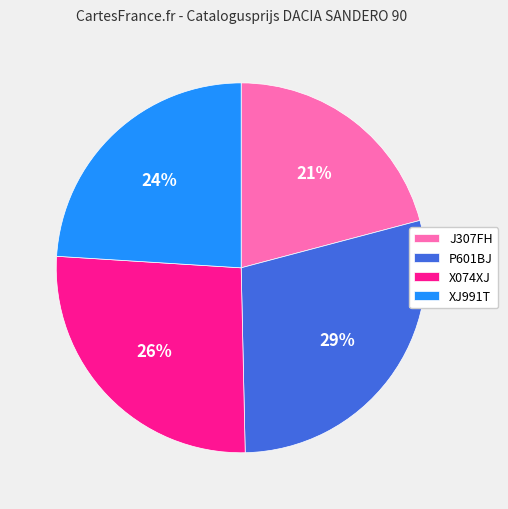

The XJ991T slice represents 24% of the pie. True or false?

True